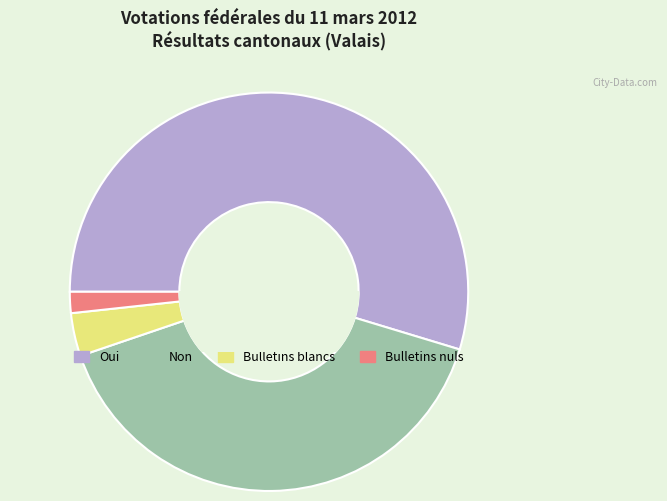

Does any single category account for the majority?

Yes